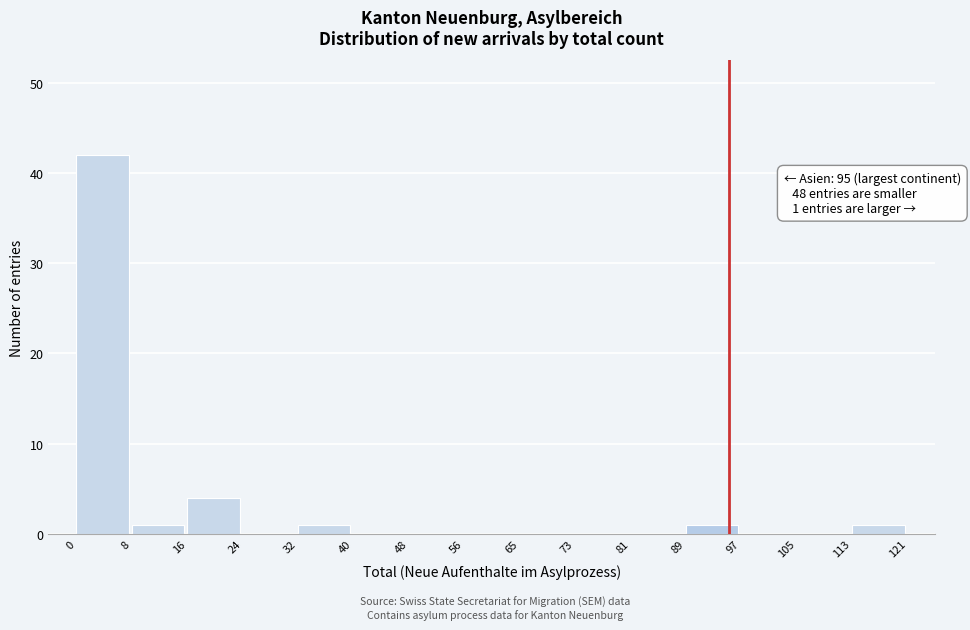

Which range on the x-axis has the tallest bar?

0 to 8